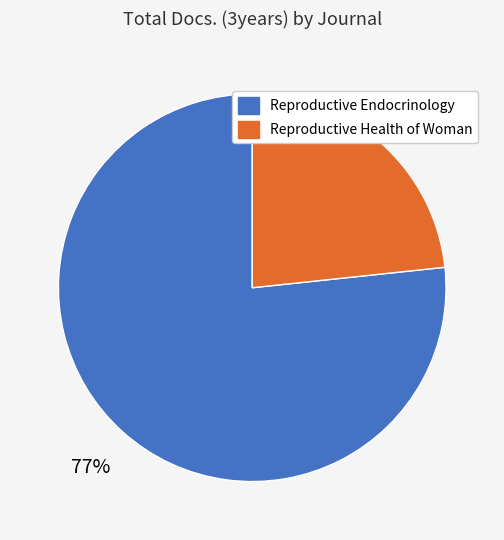

What is the ratio of the value at Reproductive Endocrinology to the value at Reproductive Health of Woman?

3.3